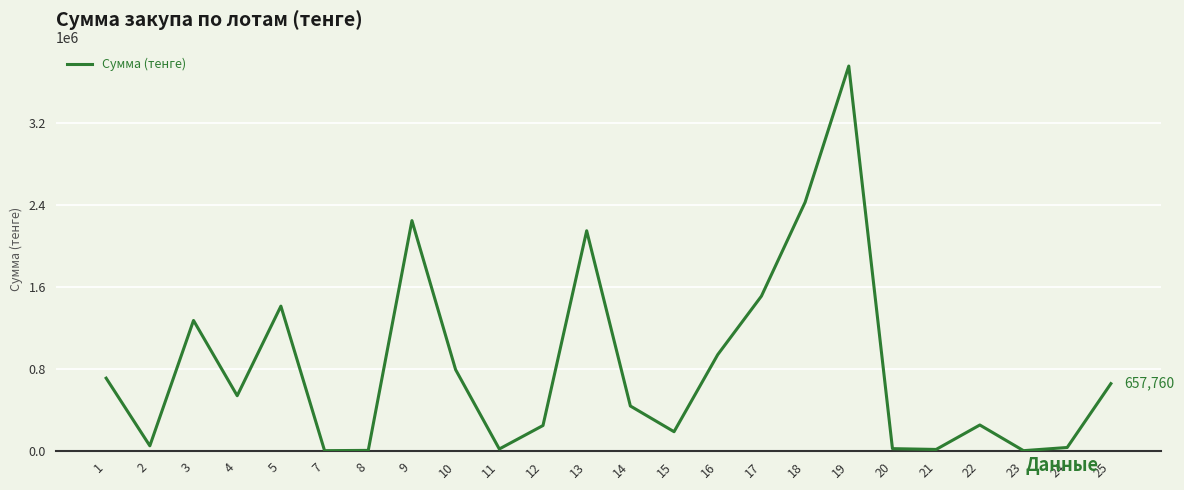

What is the difference between the maximum and minimum values?

3744923.0